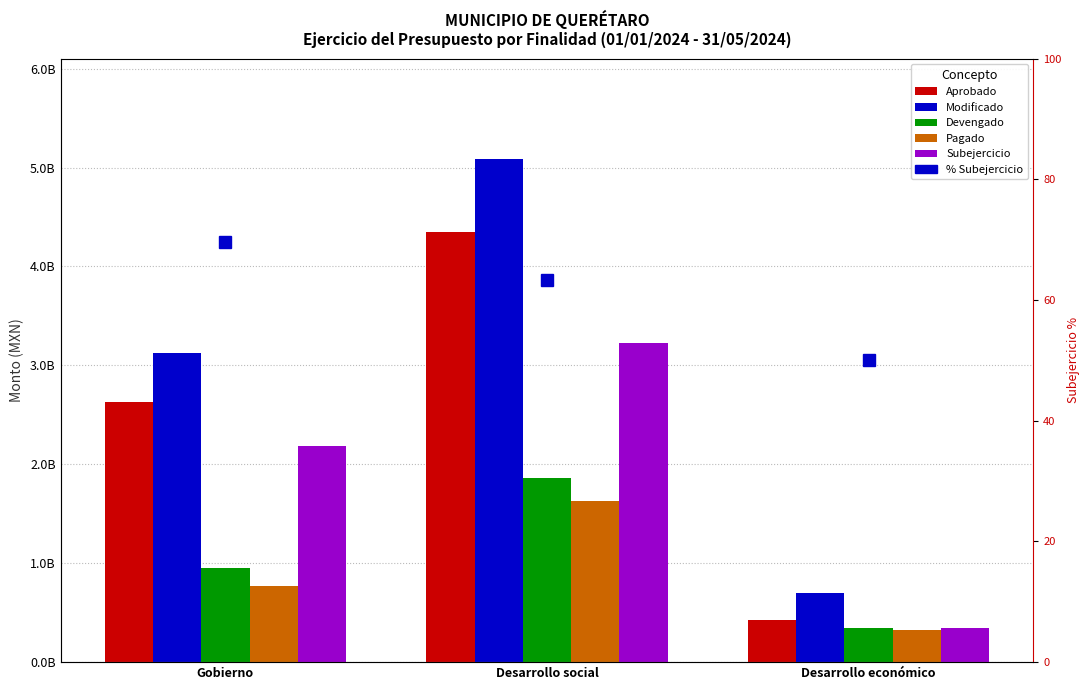

What is the sum of the Modificado values at Desarrollo social and Gobierno?

8211089903.1